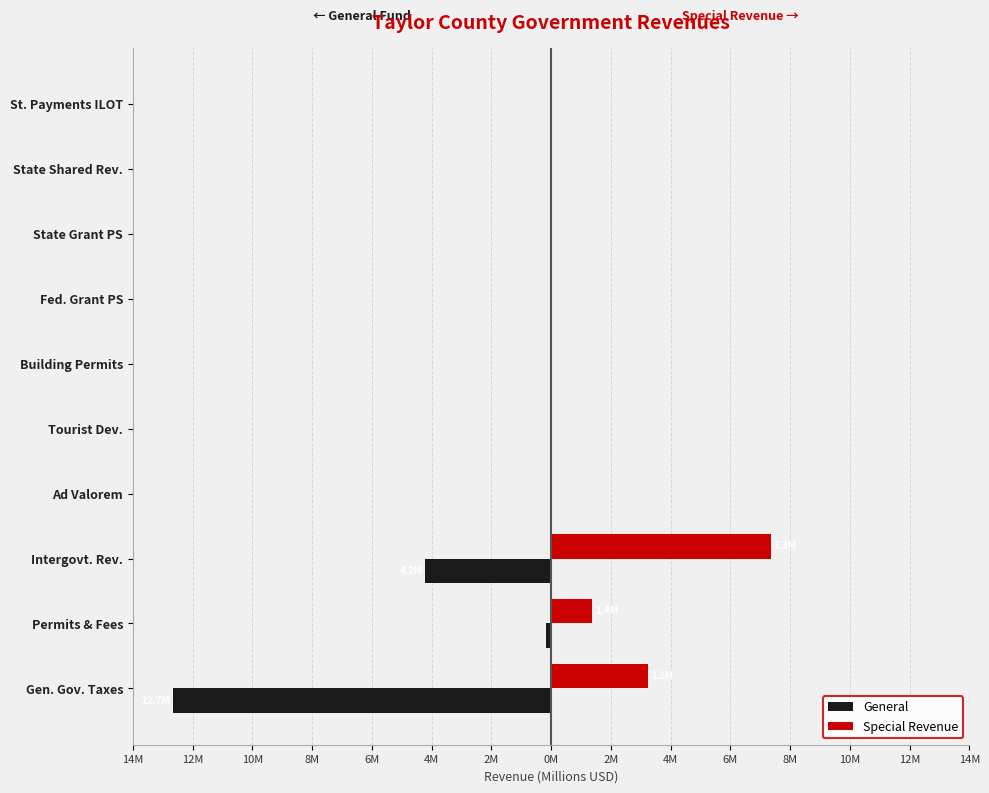

What are all the series names shown in the legend?

General, Special Revenue